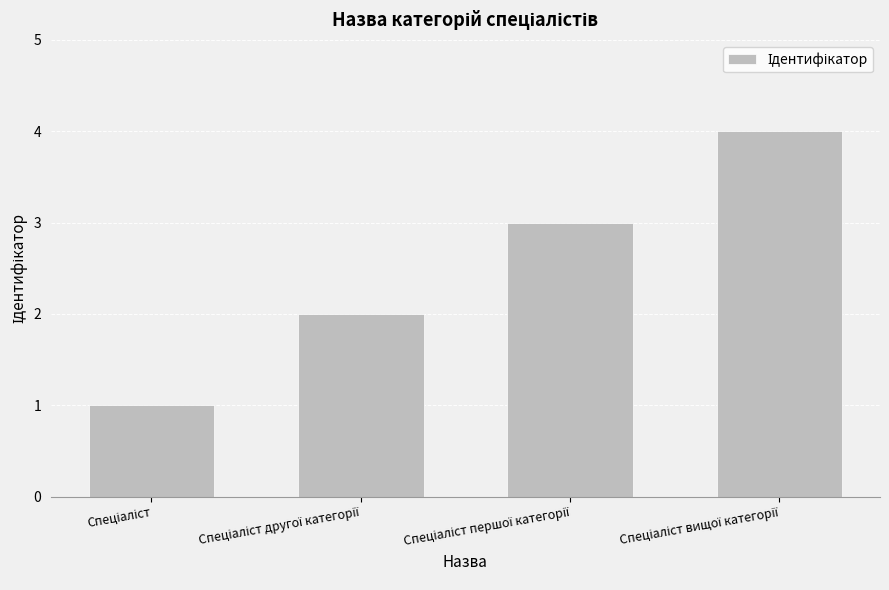

What is the difference between the maximum and minimum values?

3